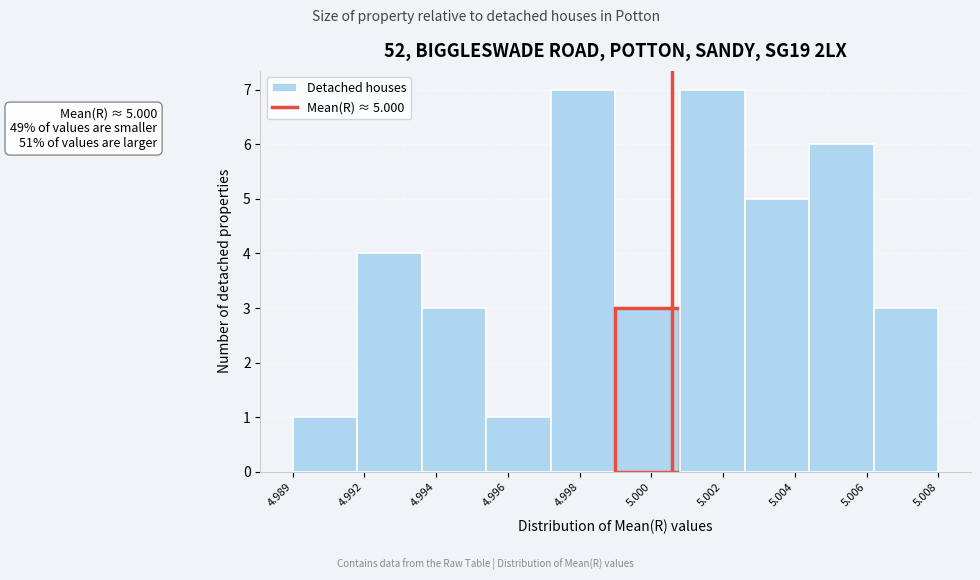

Reading right to left, what are all the values shown in this chart?

3	6	5	7	3	7	1	3	4	1